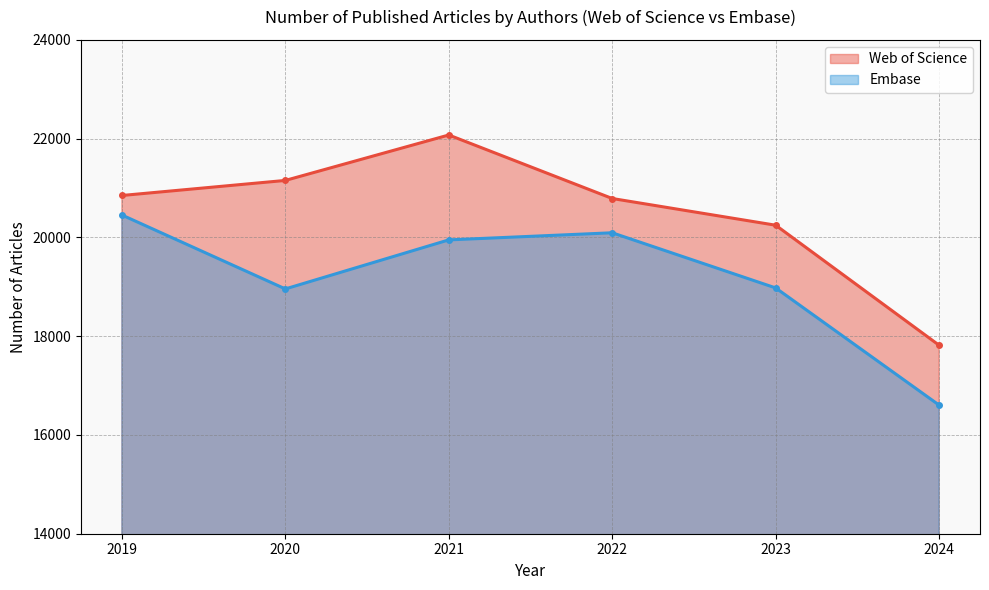

Which series has the largest range (max minus min)?

Web of Science